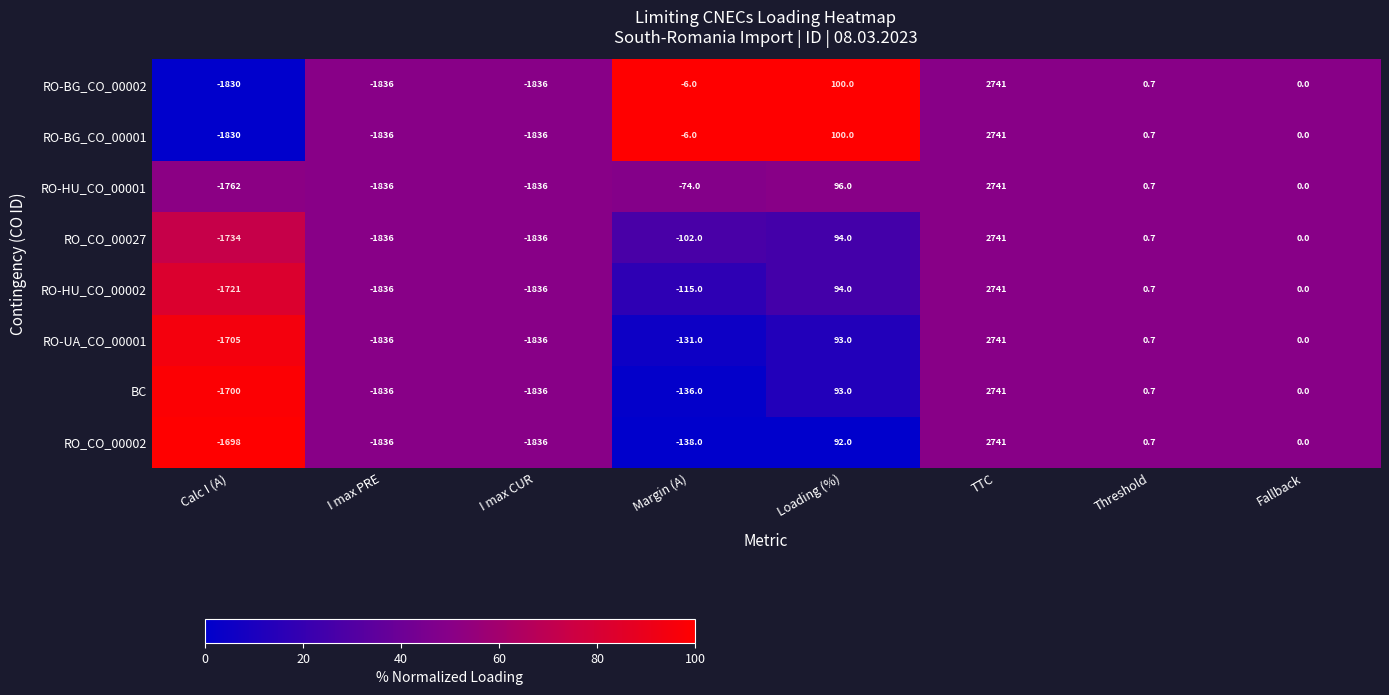

How many series are shown in this chart?

8